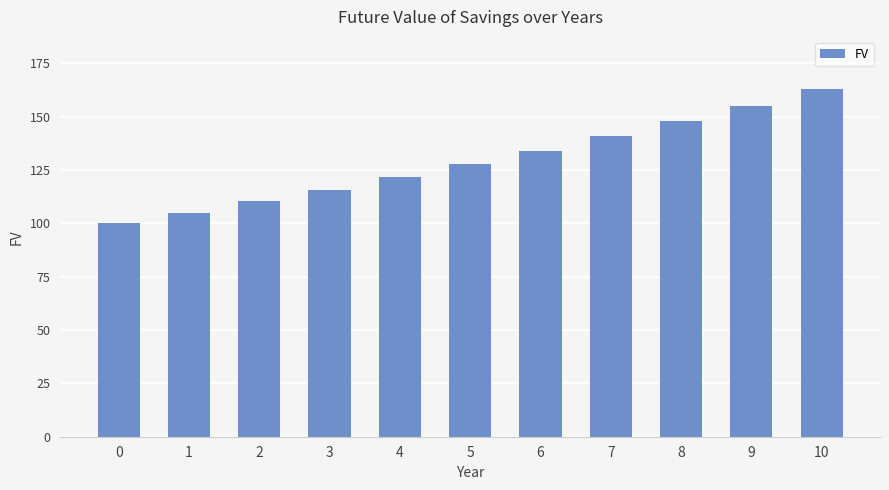

Which has a higher value, 5 or 10?

10